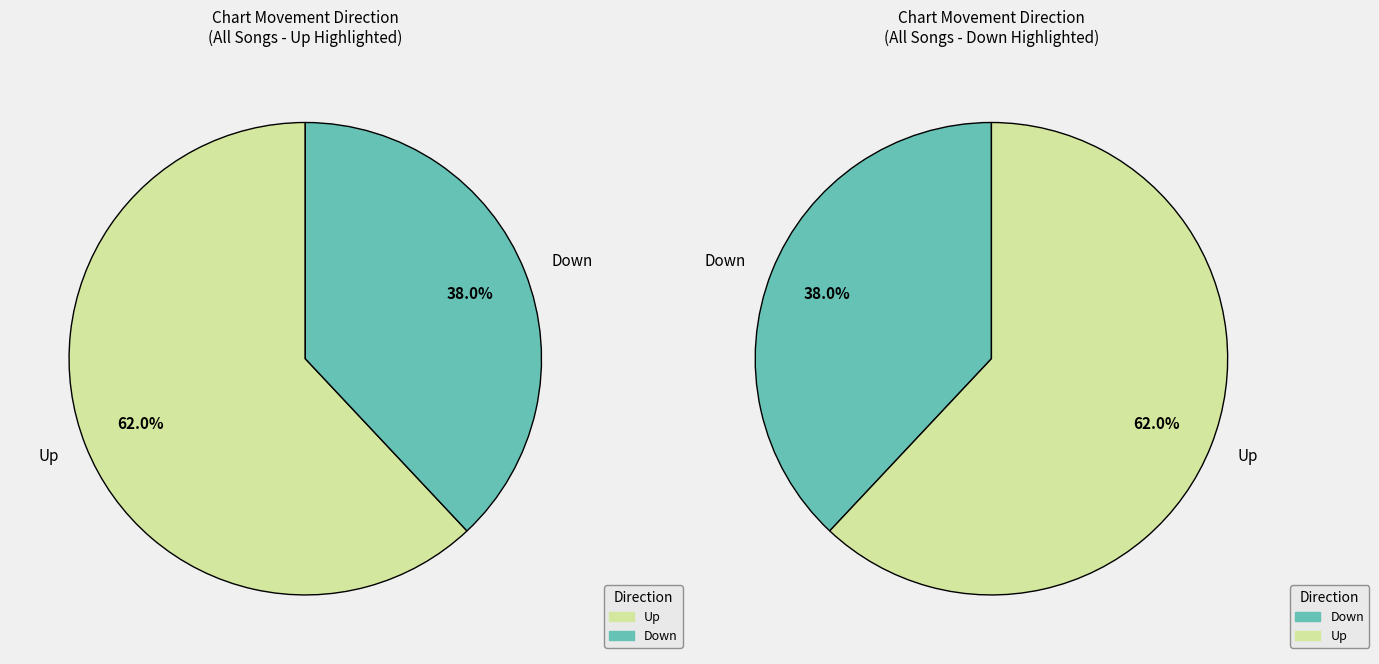

Is it true that down is 38% of the pie?

True